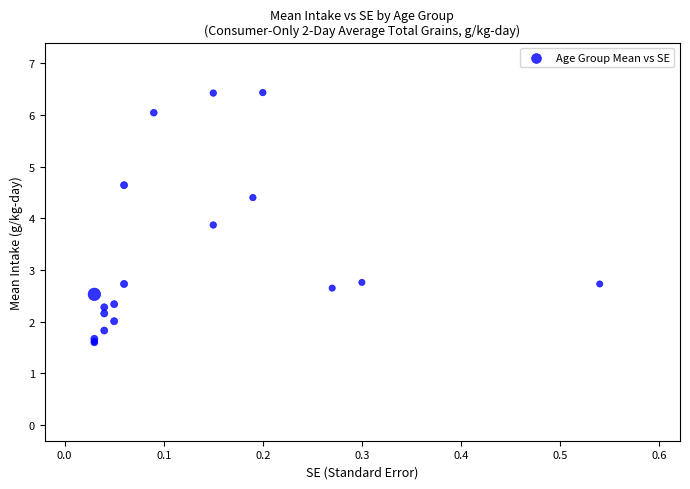

What Y value in the scatter plot is closest to 4?

3.9